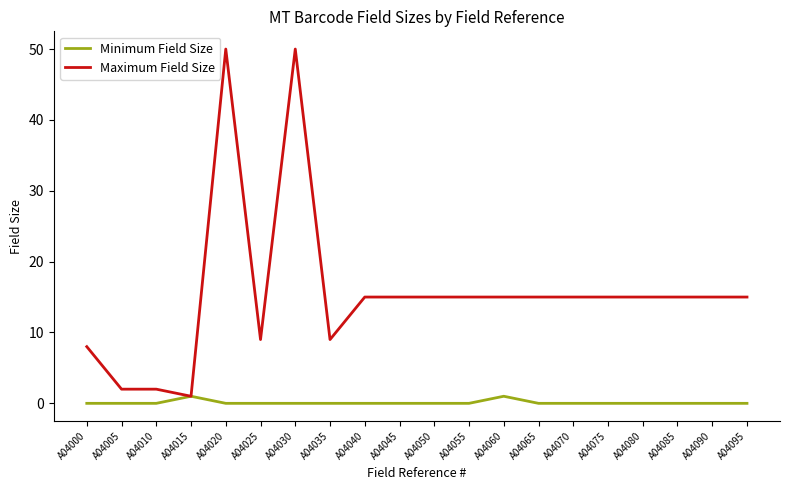

Reading left to right, list all the values displayed in this chart.

Minimum Field Size: 0	0	0	1	0	0	0	0	0	0	0	0	1	0	0	0	0	0	0	0
Maximum Field Size: 8	2	2	1	50	9	50	9	15	15	15	15	15	15	15	15	15	15	15	15